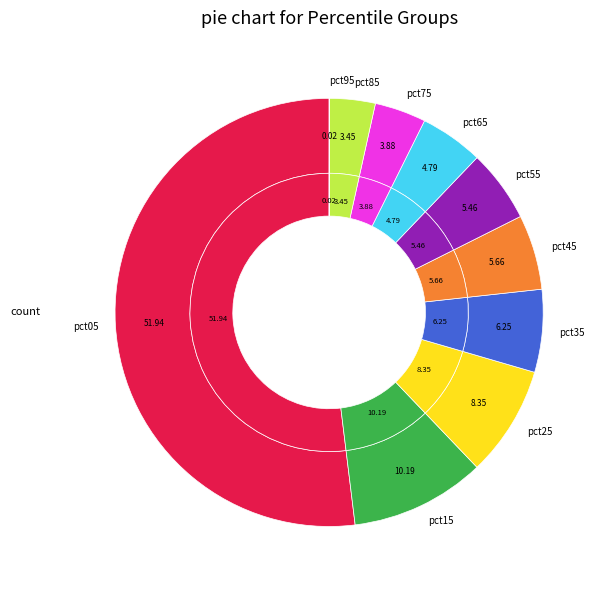

How many slices are in this pie chart?

10